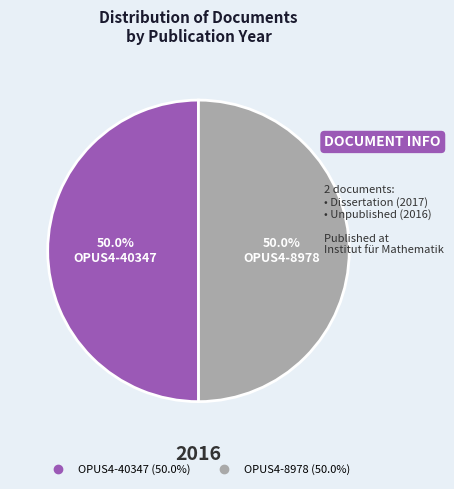

Approximately how many times larger is the value at OPUS4-8978 compared to OPUS4-40347?

1.0